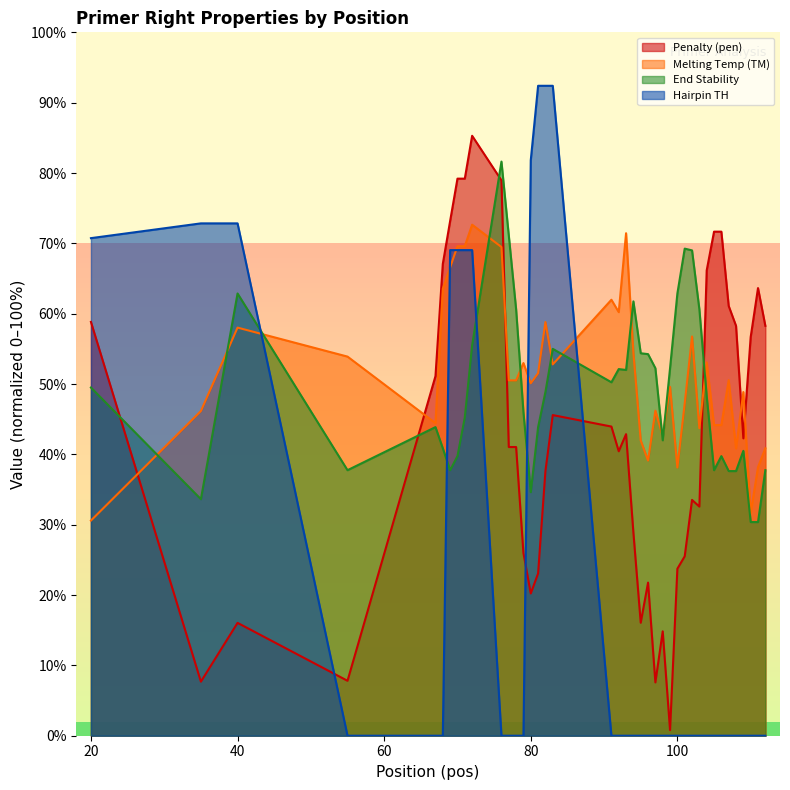

What is the total value across all series at 95?

112.4